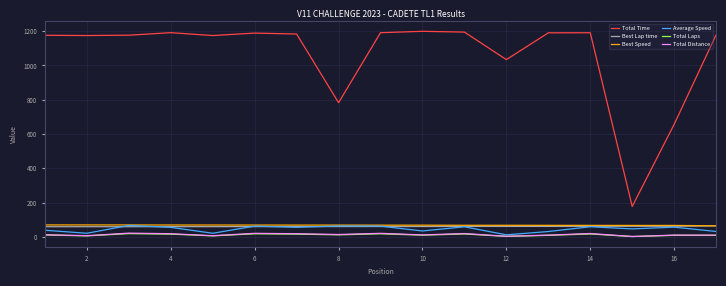

Which series has the largest total across all categories?

Total Time